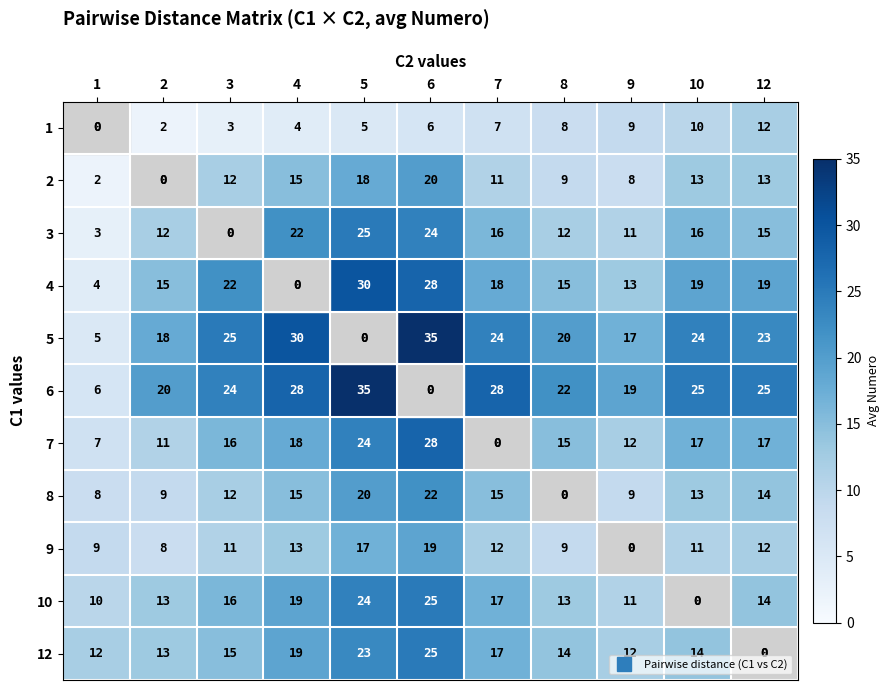

What is the difference between the maximum and minimum values in the 6 series?

35